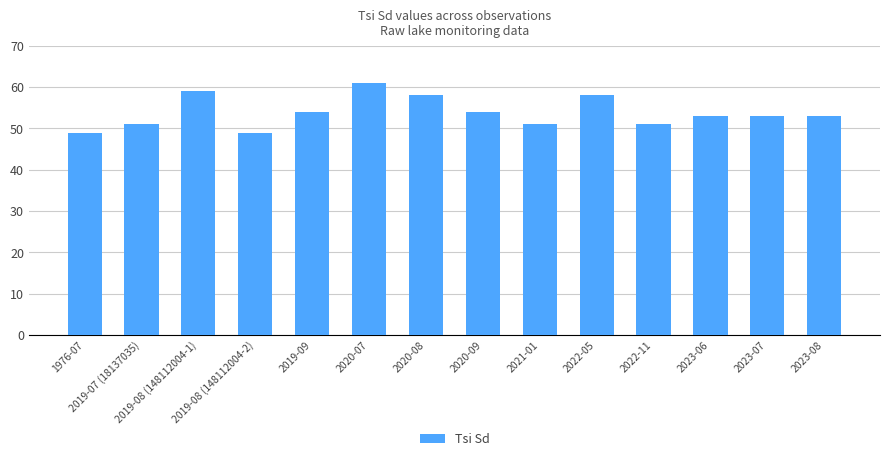

What is the label of the 1st bar from the left?

1976-07